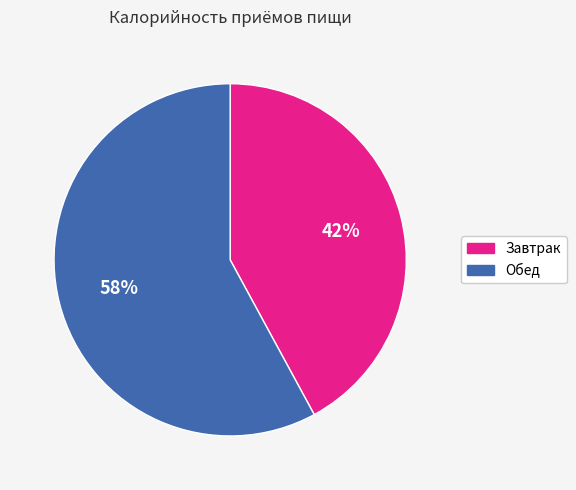

How many slices are in this pie chart?

2